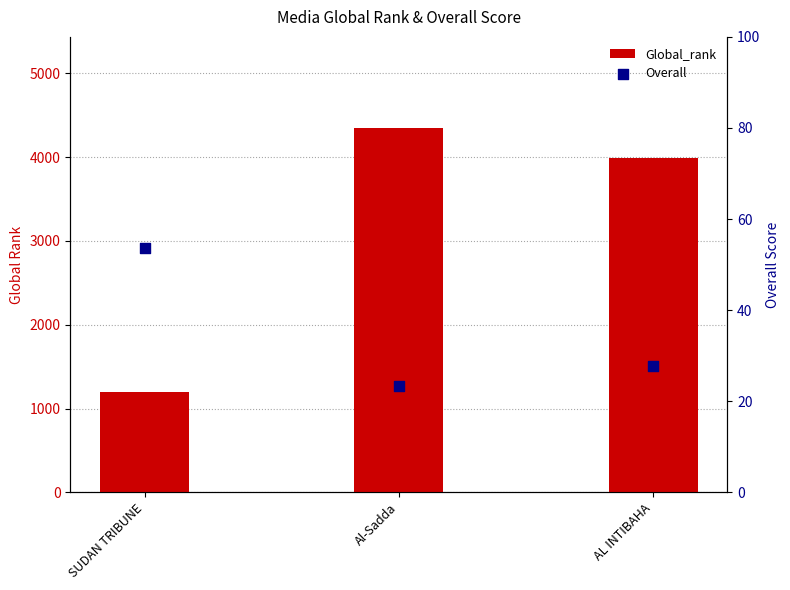

Is the value of Overall at SUDAN TRIBUNE greater than the value of Global_rank at Al-Sadda?

No